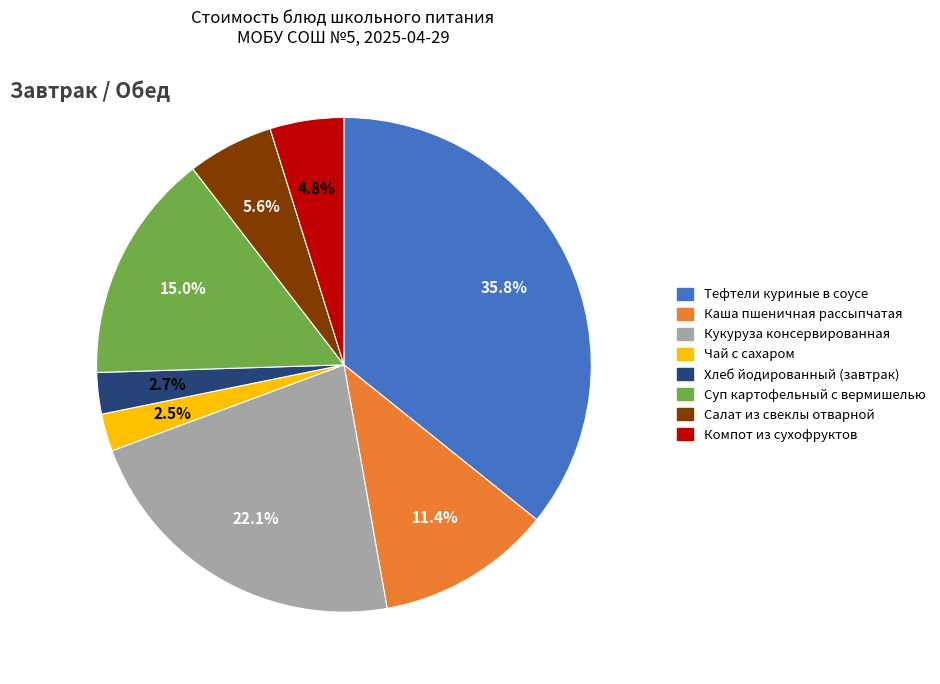

To the nearest percent, what is the difference between the Чай с сахаром and Салат из свеклы отварной slice percentages?

3%